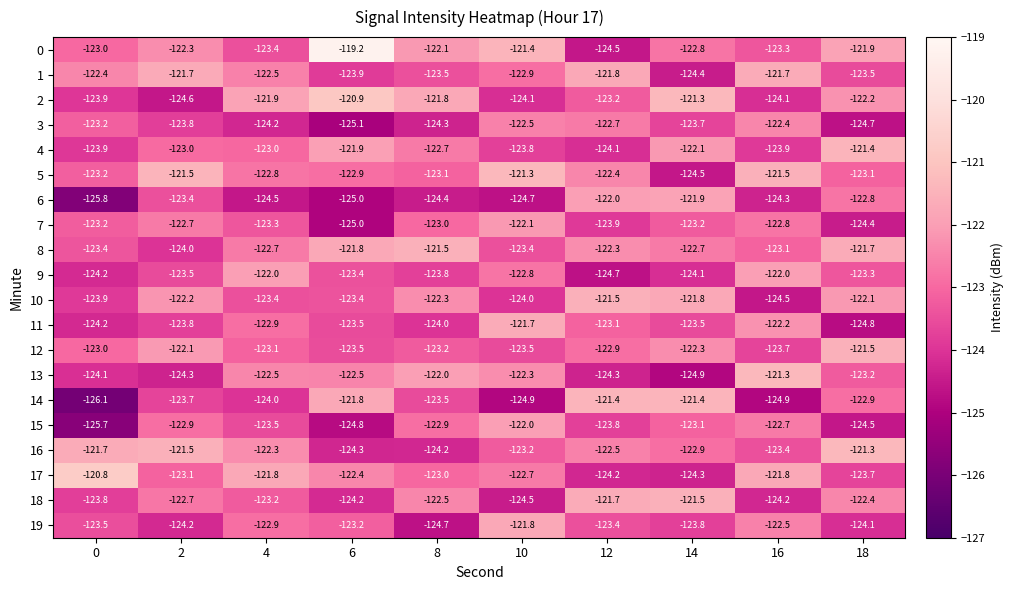

List the labels in order of 16 value, smallest first.

6, 8, 16, 10, 14, 12, 4, 0, 2, 18